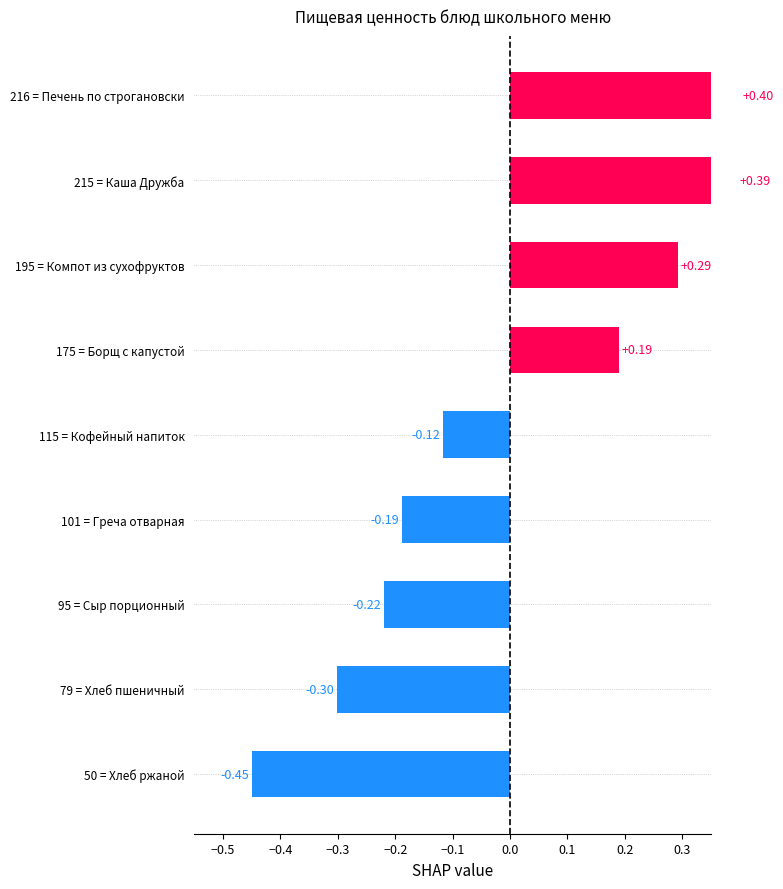

Does the chart contain stacked bars?

No